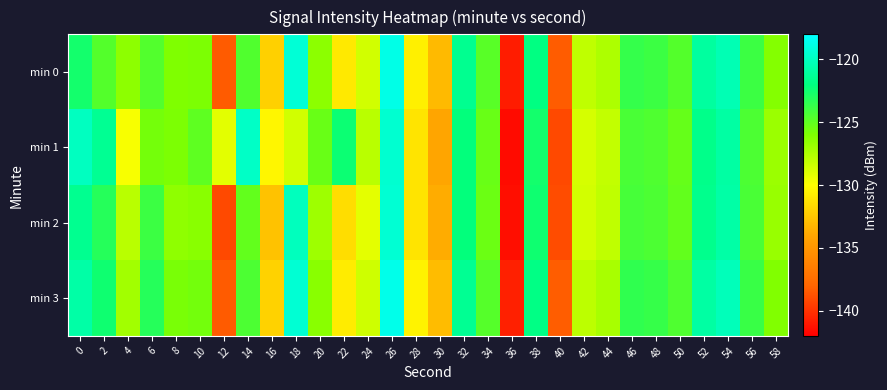

What is the total value across all series at 16?

-527.2